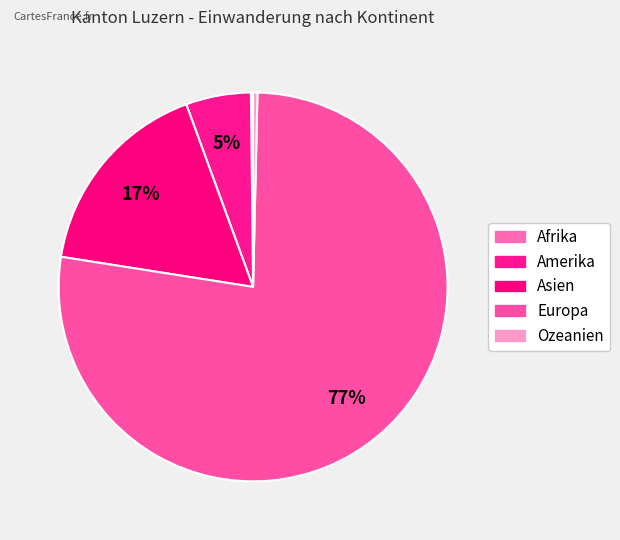

Is Amerika the majority of the pie?

No